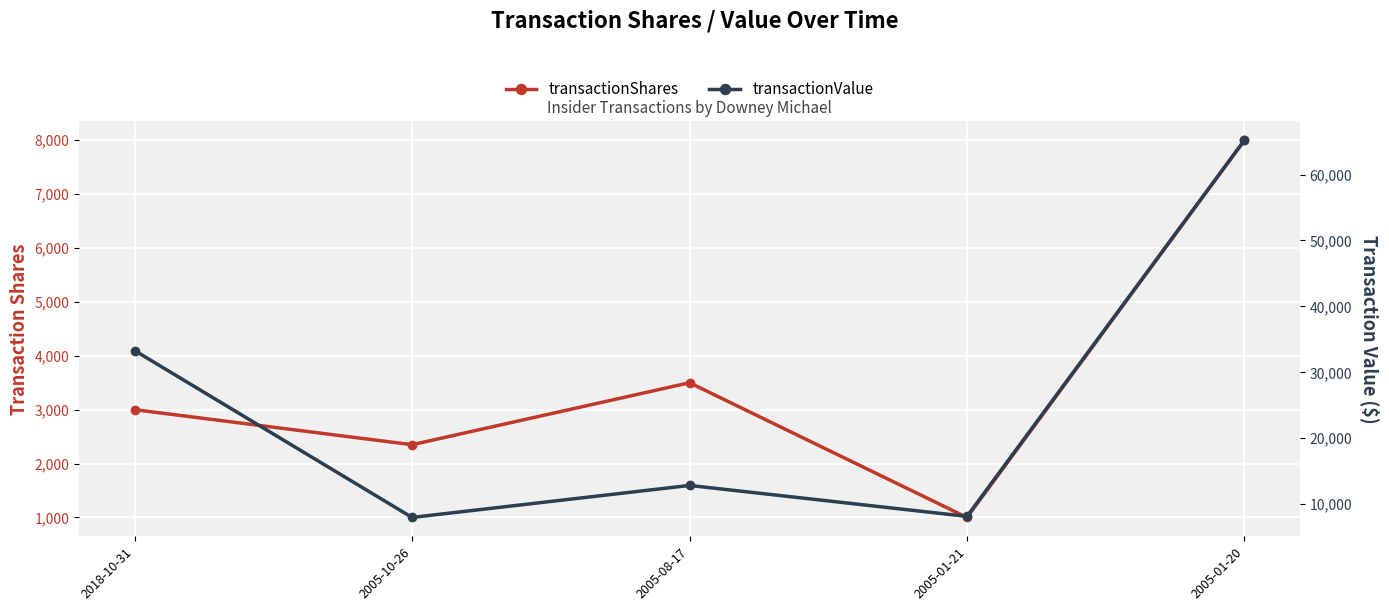

At which label does transactionValue first exceed 12845?

2018-10-31